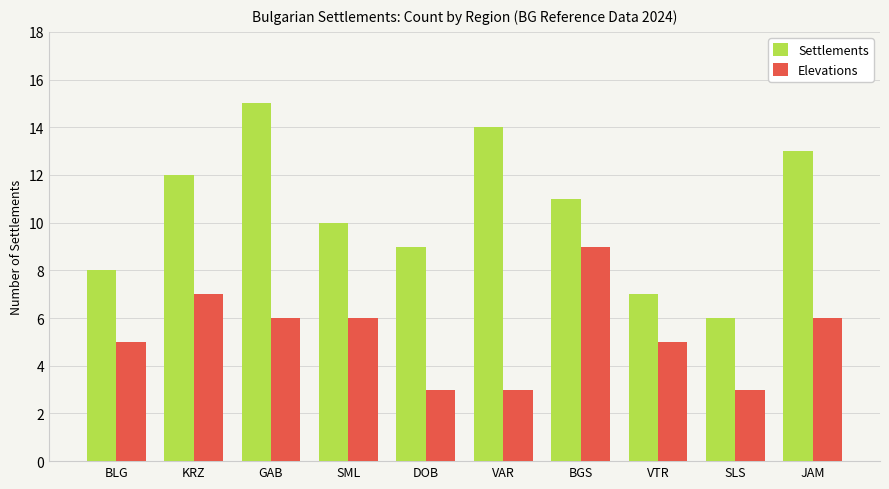

How many distinct data groups are displayed?

2